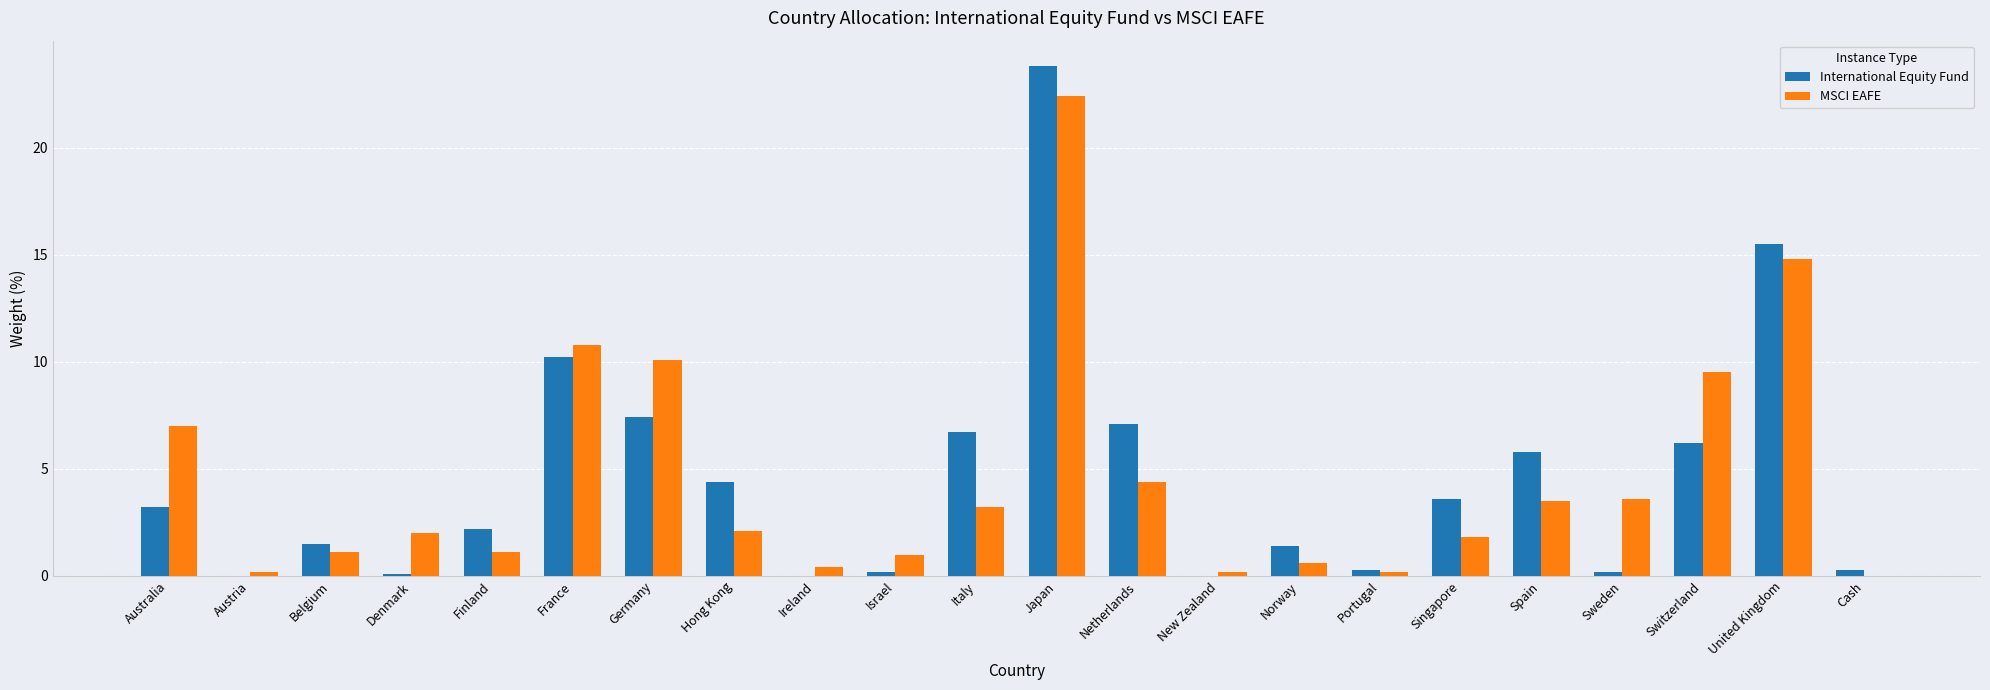

Reading right to left, what are all the values shown in this chart?

International Equity Fund: Cash=0.3	United Kingdom=15.5	Switzerland=6.2	Sweden=0.2	Spain=5.8	Singapore=3.6	Portugal=0.3	Norway=1.4	New Zealand=0.0	Netherlands=7.1	Japan=23.8	Italy=6.7	Israel=0.2	Ireland=0.0	Hong Kong=4.4	Germany=7.4	France=10.2	Finland=2.2	Denmark=0.1	Belgium=1.5	Austria=0.0	Australia=3.2
MSCI EAFE: Cash=0.0	United Kingdom=14.8	Switzerland=9.5	Sweden=3.6	Spain=3.5	Singapore=1.8	Portugal=0.2	Norway=0.6	New Zealand=0.2	Netherlands=4.4	Japan=22.4	Italy=3.2	Israel=1.0	Ireland=0.4	Hong Kong=2.1	Germany=10.1	France=10.8	Finland=1.1	Denmark=2.0	Belgium=1.1	Austria=0.2	Australia=7.0